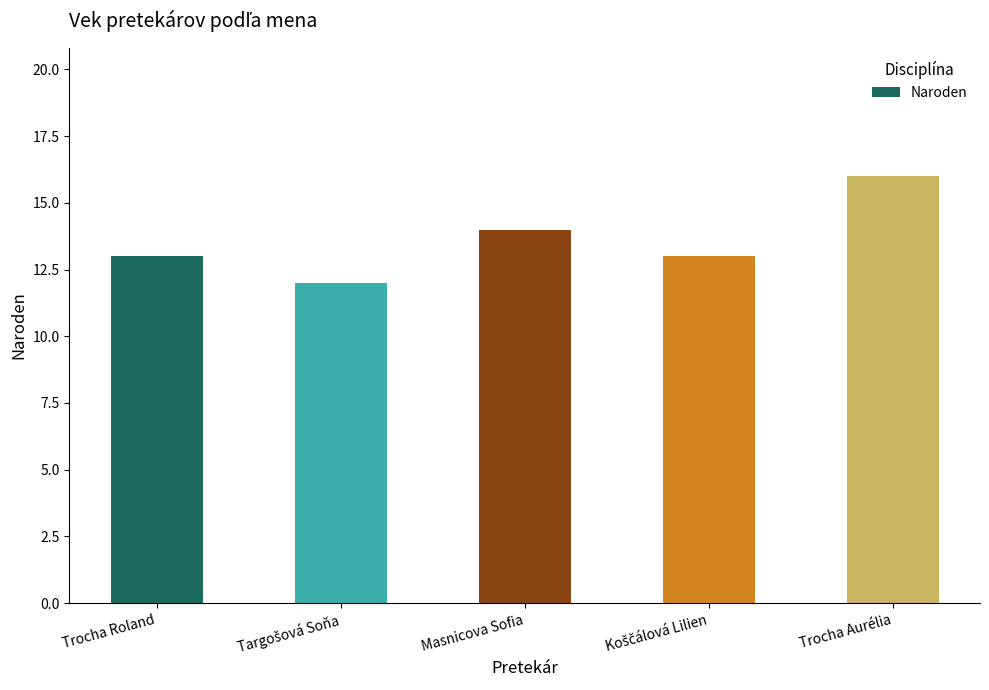

What is the maximum value shown in the chart?

16